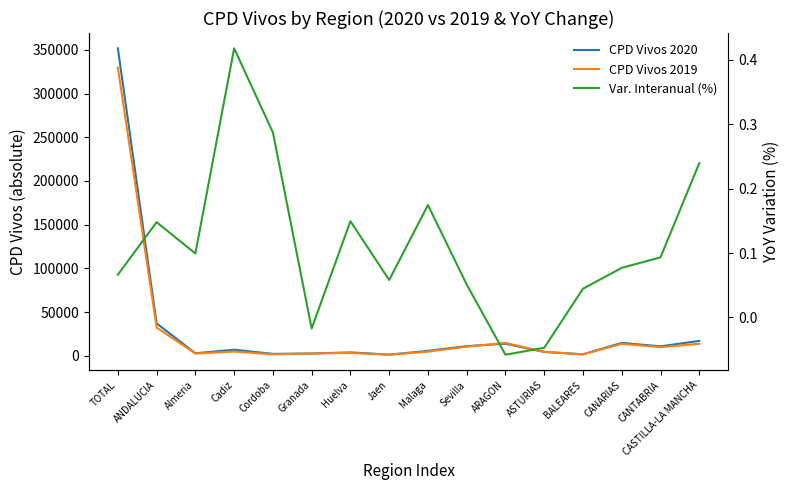

What is the sum of the CPD Vivos 2019 values at Granada and ANDALUCIA?

35124.0